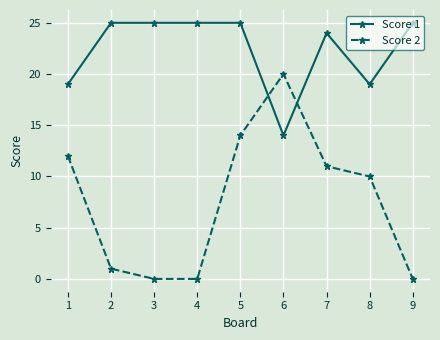

What is the greatest value displayed?

25